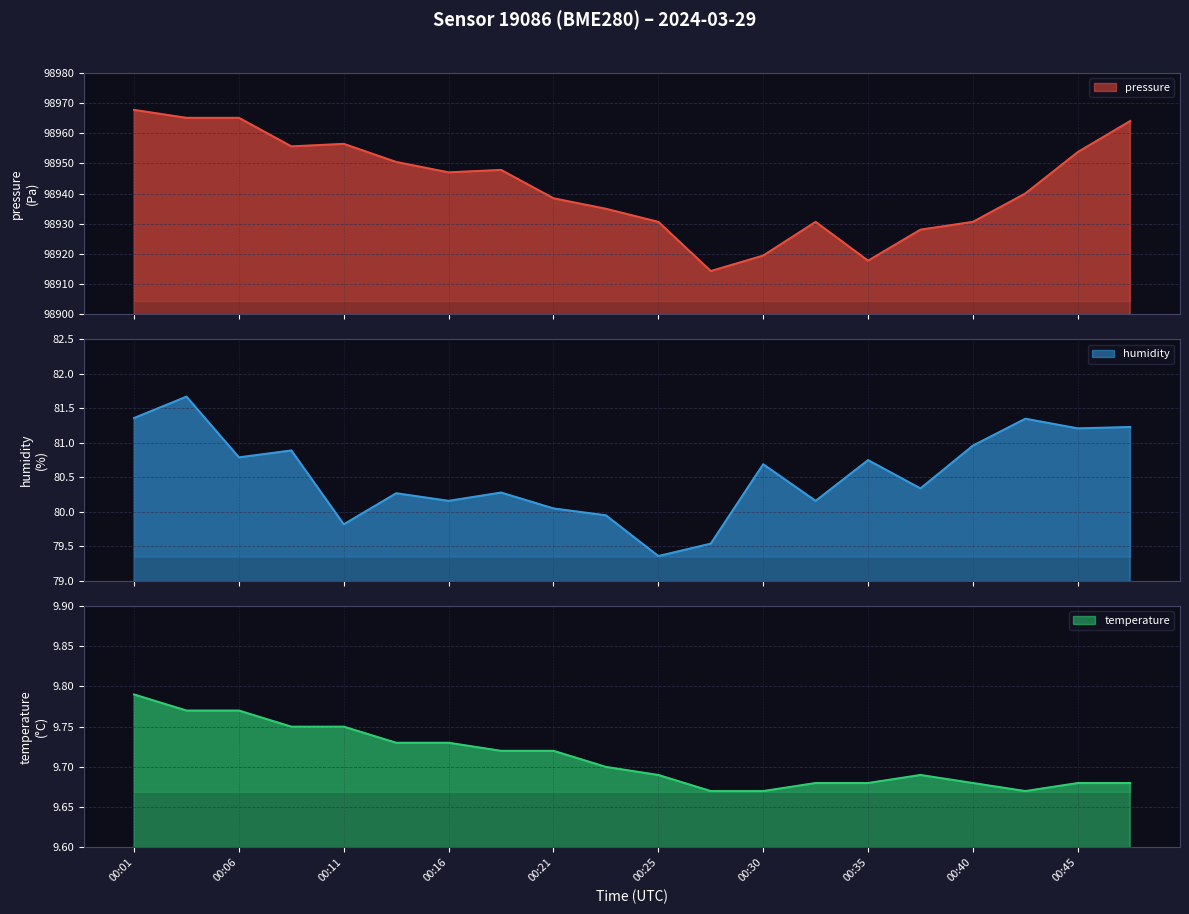

Reading left to right, what are all the values shown in this chart?

pressure: 98967.7	98965.1	98965.1	98955.6	98956.5	98950.5	98947.0	98947.8	98938.4	98935.0	98930.6	98914.3	98919.5	98930.6	98917.8	98928.1	98930.6	98940.0	98953.8	98964.0
humidity: 81.4	81.7	80.8	80.9	79.8	80.3	80.2	80.3	80.0	80.0	79.4	79.5	80.7	80.2	80.8	80.3	81.0	81.3	81.2	81.2
temperature: 9.8	9.8	9.8	9.8	9.8	9.7	9.7	9.7	9.7	9.7	9.7	9.7	9.7	9.7	9.7	9.7	9.7	9.7	9.7	9.7